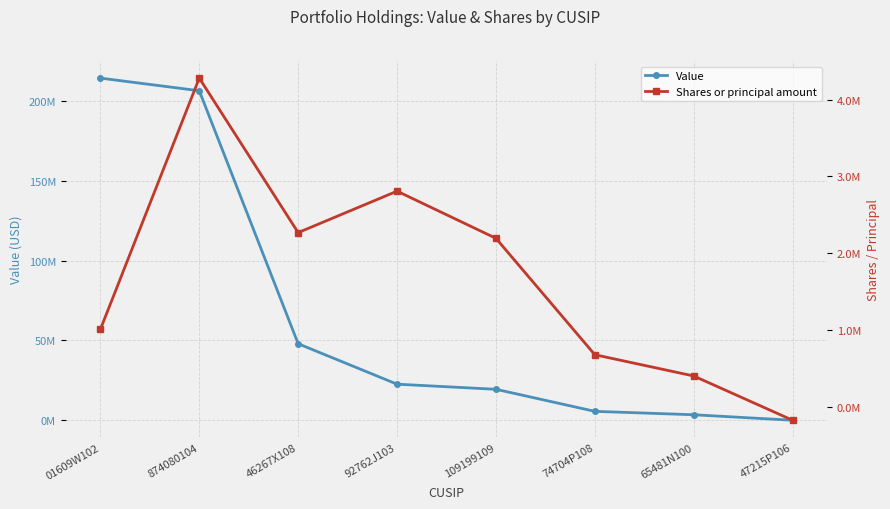

Rank the series by their maximum value, from lowest to highest.

Shares or principal amount, Value